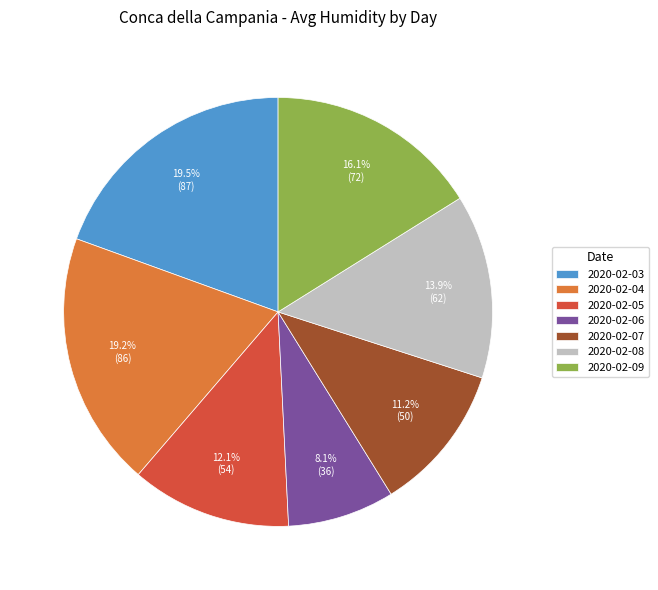

How many segments does this pie chart have?

7